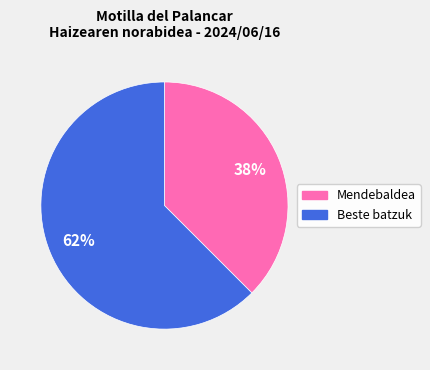

To the nearest percent, what is the average slice percentage?

50%